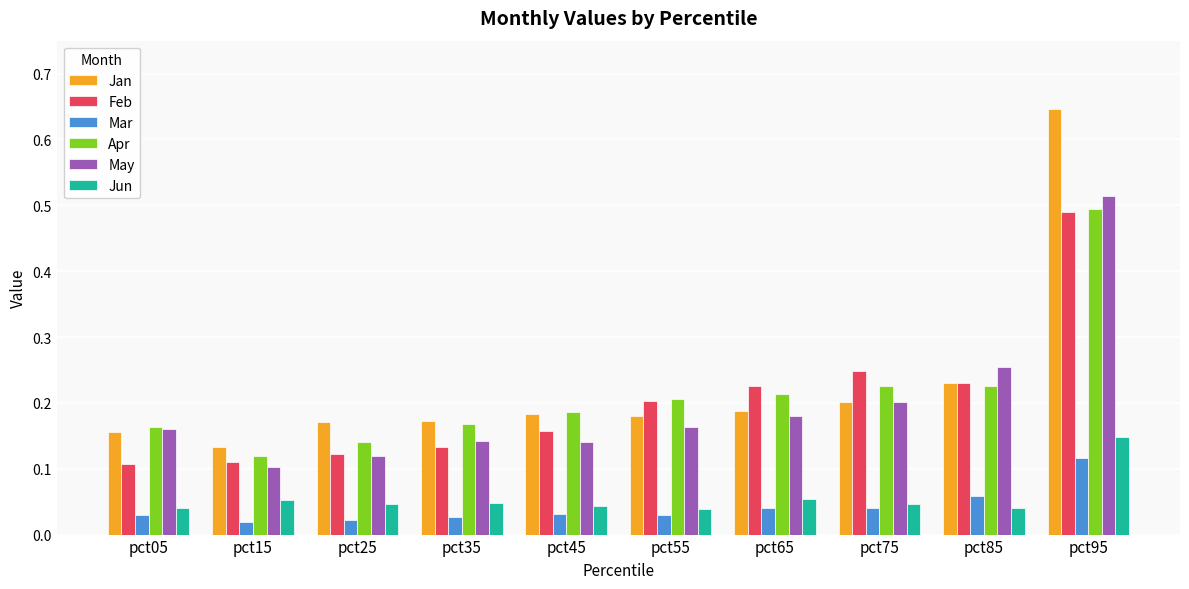

Which series has the largest range (max minus min)?

Jan